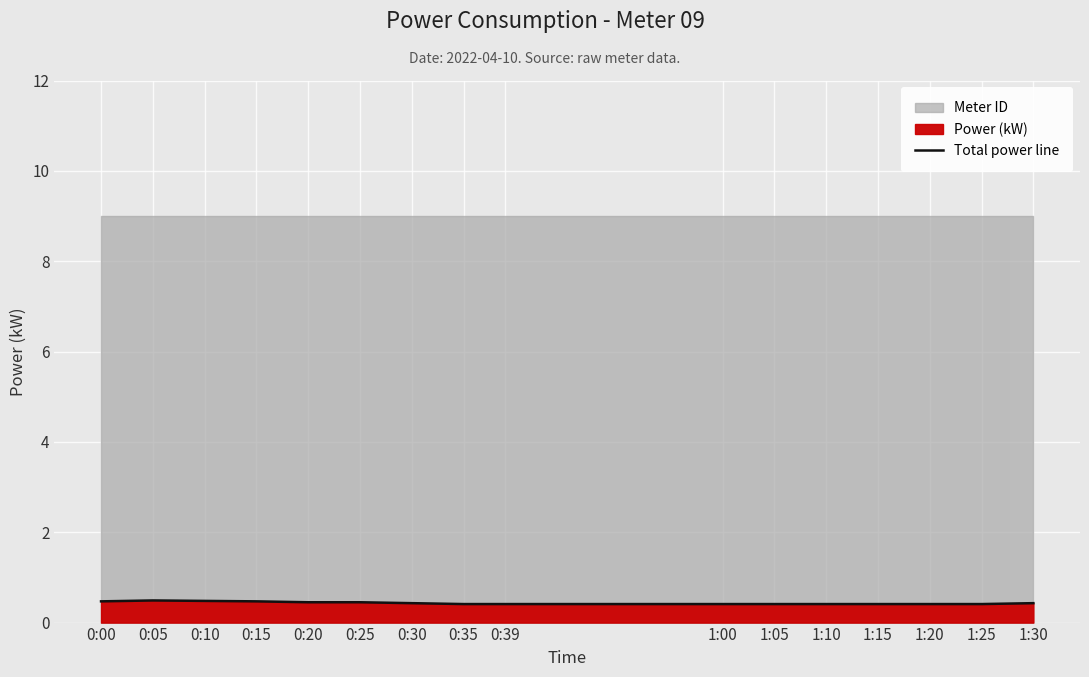

Reading left to right, transcribe all the data shown in this chart.

0.5	0.5	0.5	0.5	0.5	0.5	0.4	0.4	0.4	0.4	0.4	0.4	0.4	0.4	0.4	0.4	0.4	0.4	0.4	0.4